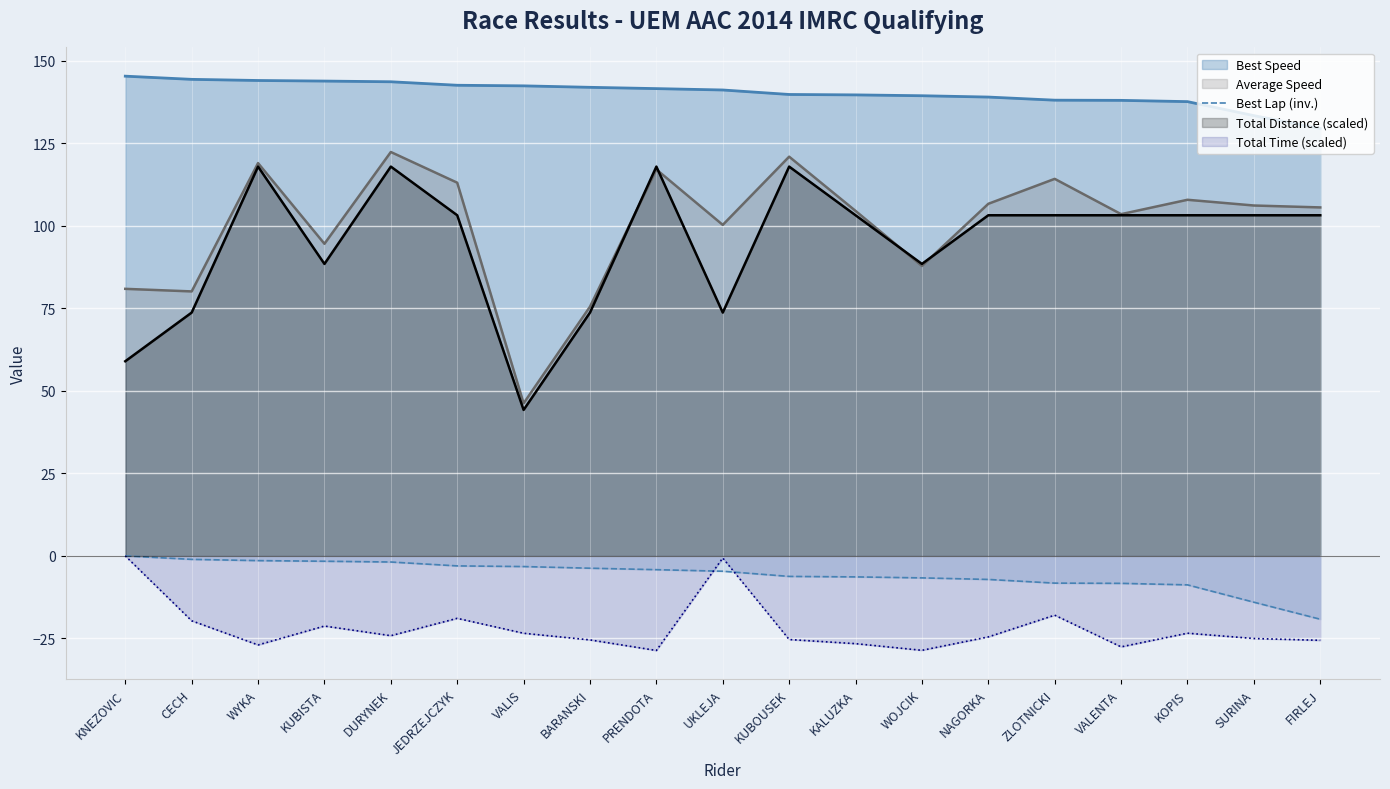

The Total Distance (scaled) series shows 160.7 at KUBOUSEK. True or false?

False